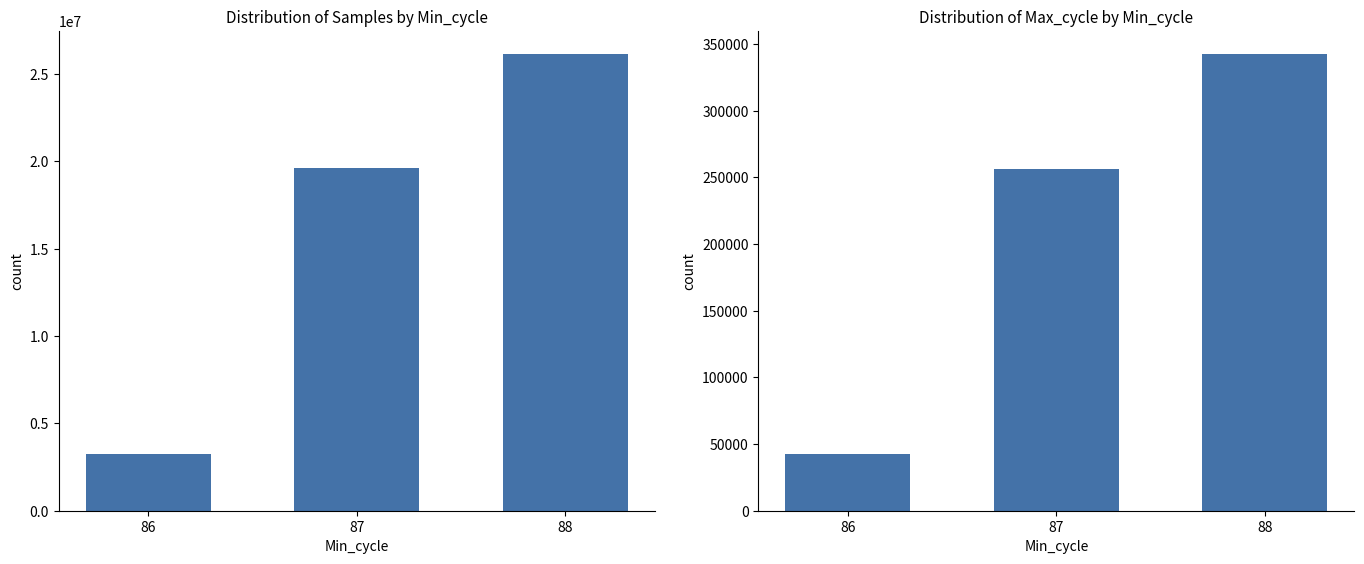

Where is Max_cycle nearest to the value 192729?

87